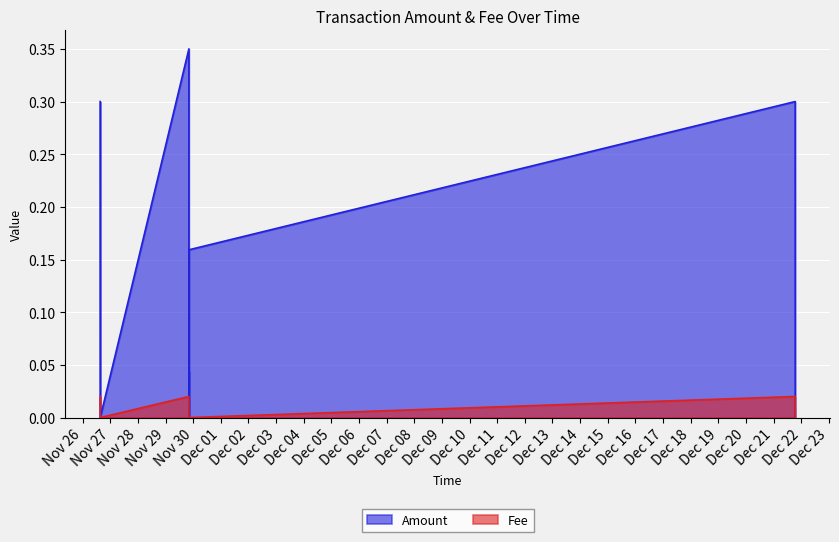

Which series changed the most between 2023-11-29 20:15:26 and 2023-11-29 20:15:26?

Amount